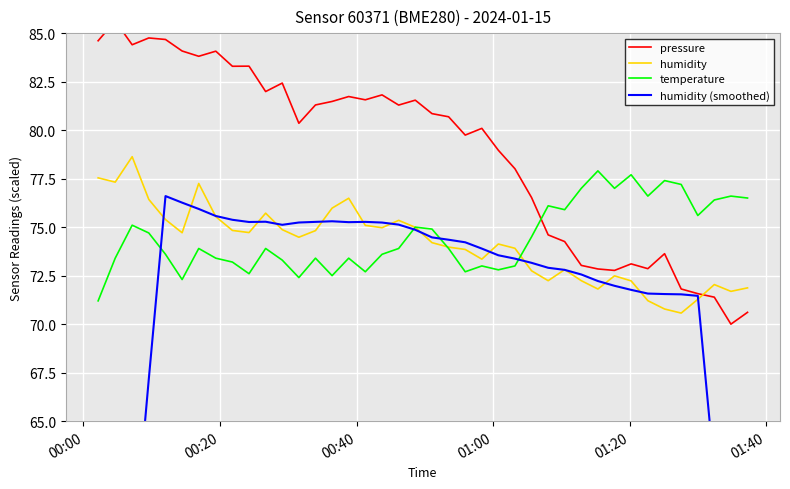

What is the value of the temperature point at the 12th from the left?

73.3